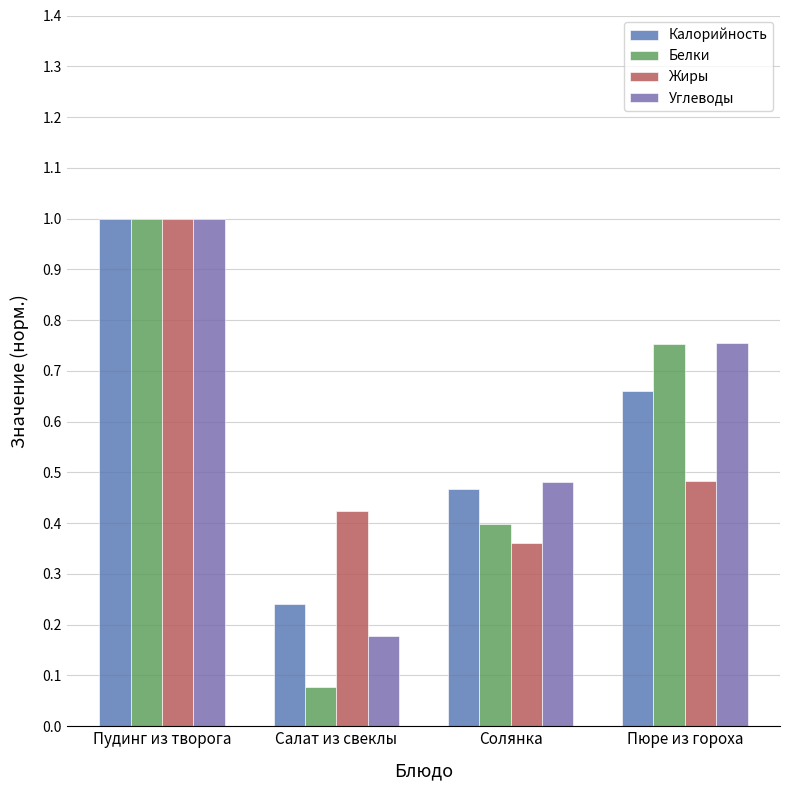

List the series in order of their peak value, highest first.

Калорийность, Белки, Жиры, Углеводы